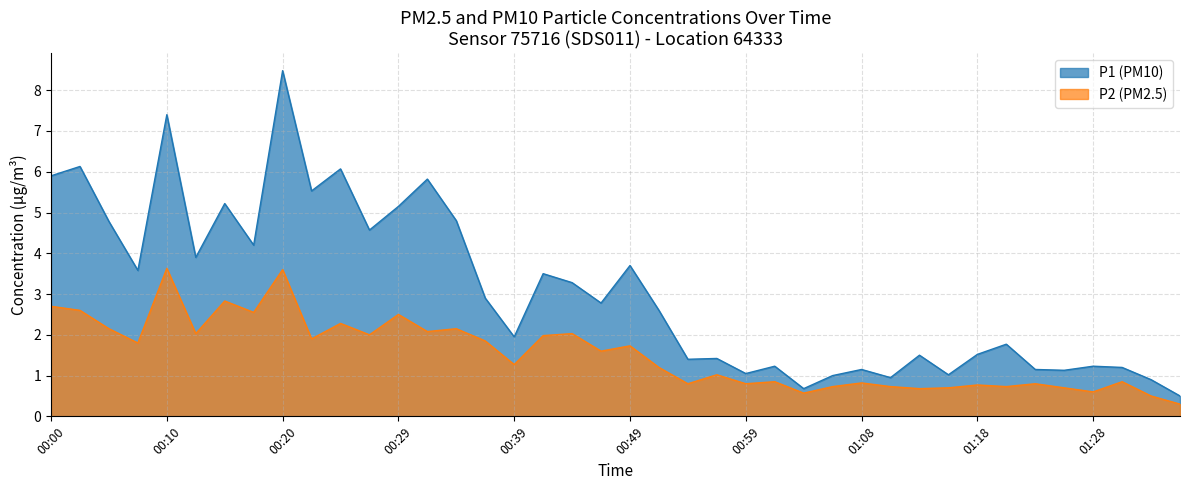

Which category has the highest value in the P2 series?

00:10